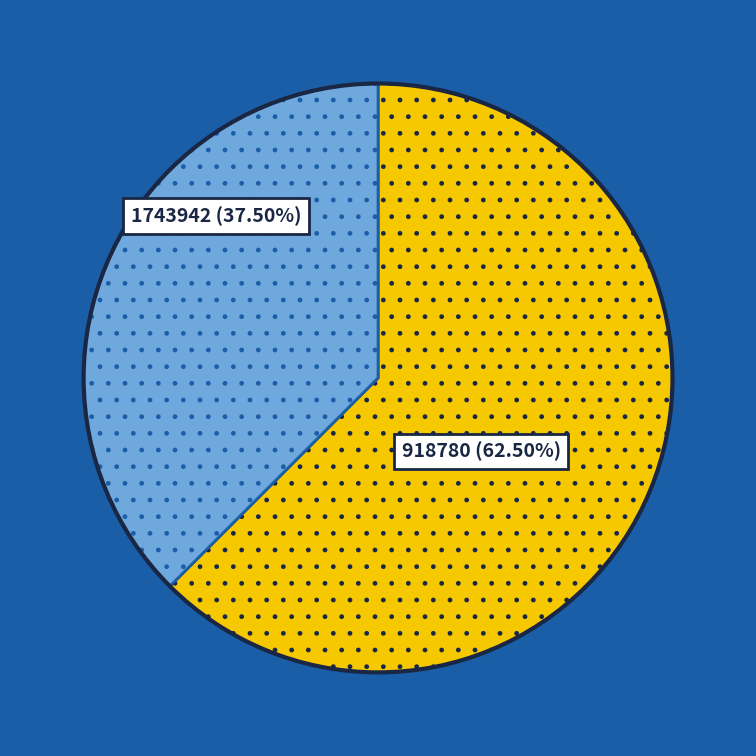

Does any single category account for the majority?

Yes